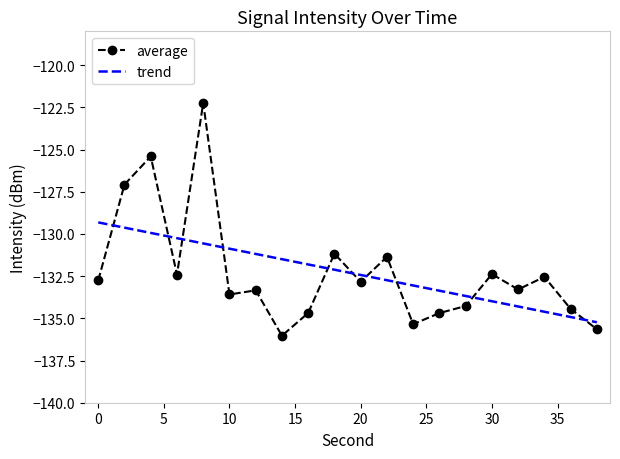

What is the highest value of the trend series?

-129.3